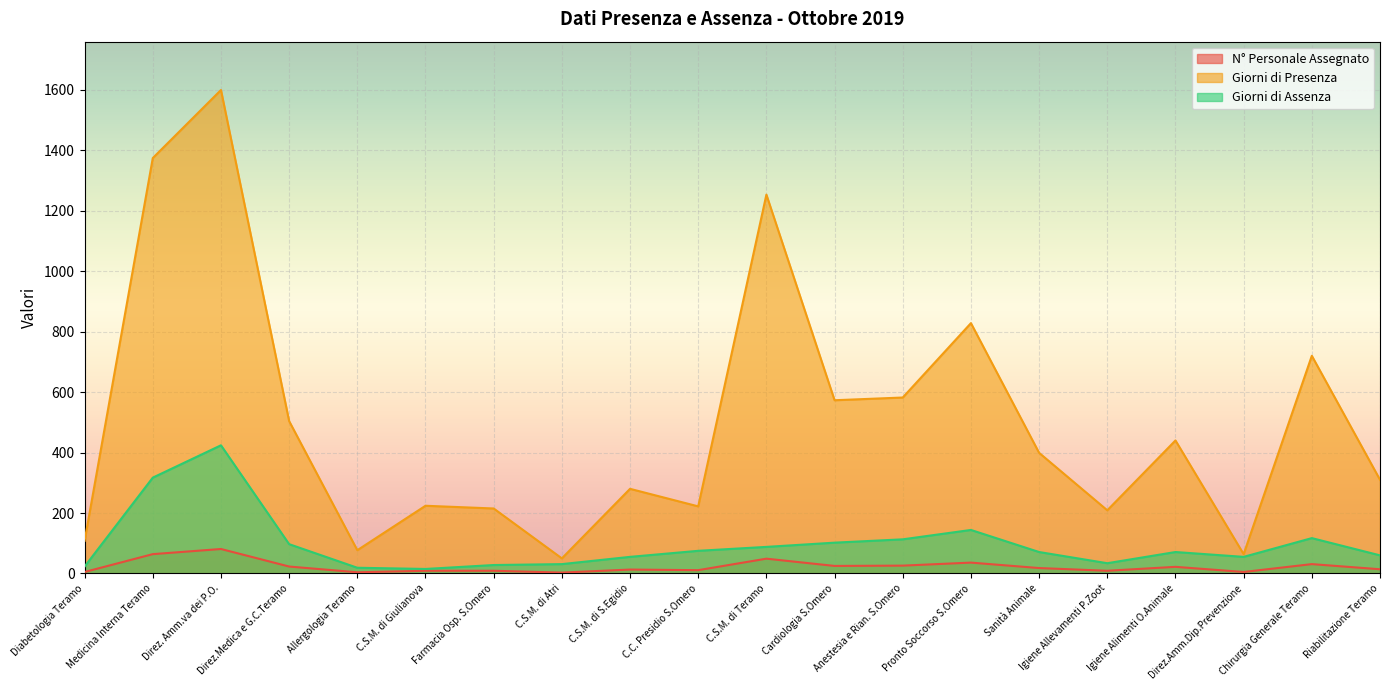

True or false: Giorni di Presenza and Giorni di Assenza intersect in this chart.

False